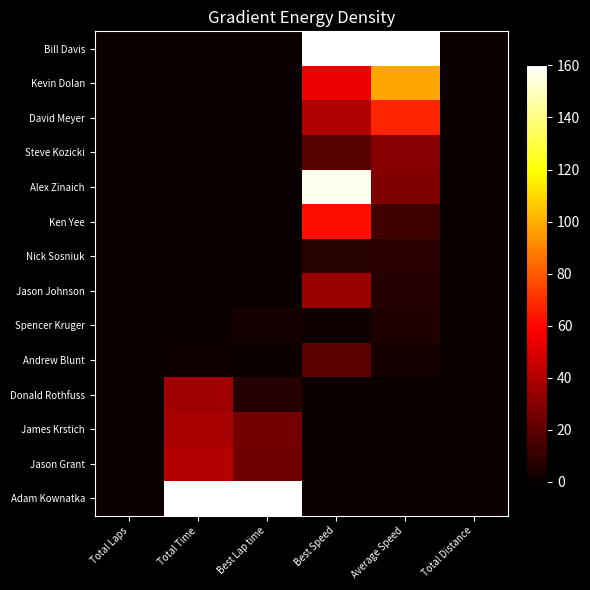

Reading left to right, transcribe all the data shown in this chart.

Bill Davis: Total Laps=0.0	Total Time=0.0	Best Lap time=0.0	Best Speed=160.0	Average Speed=160.0	Total Distance=0.0
Kevin Dolan: Total Laps=0.0	Total Time=0.0	Best Lap time=0.0	Best Speed=54.3	Average Speed=98.0	Total Distance=0.0
David Meyer: Total Laps=0.0	Total Time=0.0	Best Lap time=0.0	Best Speed=39.4	Average Speed=66.9	Total Distance=0.0
Steve Kozicki: Total Laps=0.0	Total Time=0.0	Best Lap time=0.1	Best Speed=18.4	Average Speed=30.5	Total Distance=0.0
Alex Zinaich: Total Laps=0.0	Total Time=0.0	Best Lap time=0.0	Best Speed=157.4	Average Speed=28.3	Total Distance=0.0
Ken Yee: Total Laps=0.0	Total Time=0.2	Best Lap time=0.0	Best Speed=61.9	Average Speed=12.7	Total Distance=0.0
Nick Sosniuk: Total Laps=0.0	Total Time=0.5	Best Lap time=0.5	Best Speed=6.9	Average Speed=7.5	Total Distance=0.0
Jason Johnson: Total Laps=0.0	Total Time=0.5	Best Lap time=0.0	Best Speed=34.8	Average Speed=6.8	Total Distance=0.0
Spencer Kruger: Total Laps=0.0	Total Time=0.8	Best Lap time=2.7	Best Speed=1.8	Average Speed=5.2	Total Distance=0.0
Andrew Blunt: Total Laps=0.0	Total Time=1.5	Best Lap time=0.1	Best Speed=19.0	Average Speed=3.1	Total Distance=0.0
Donald Rothfuss: Total Laps=0.0	Total Time=36.1	Best Lap time=6.6	Best Speed=0.6	Average Speed=0.0	Total Distance=0.0
James Krstich: Total Laps=0.0	Total Time=37.8	Best Lap time=25.0	Best Speed=0.0	Average Speed=0.0	Total Distance=0.0
Jason Grant: Total Laps=0.0	Total Time=40.7	Best Lap time=24.7	Best Speed=0.0	Average Speed=0.0	Total Distance=0.0
Adam Kownatka: Total Laps=0.0	Total Time=160.0	Best Lap time=160.0	Best Speed=0.0	Average Speed=0.0	Total Distance=0.0